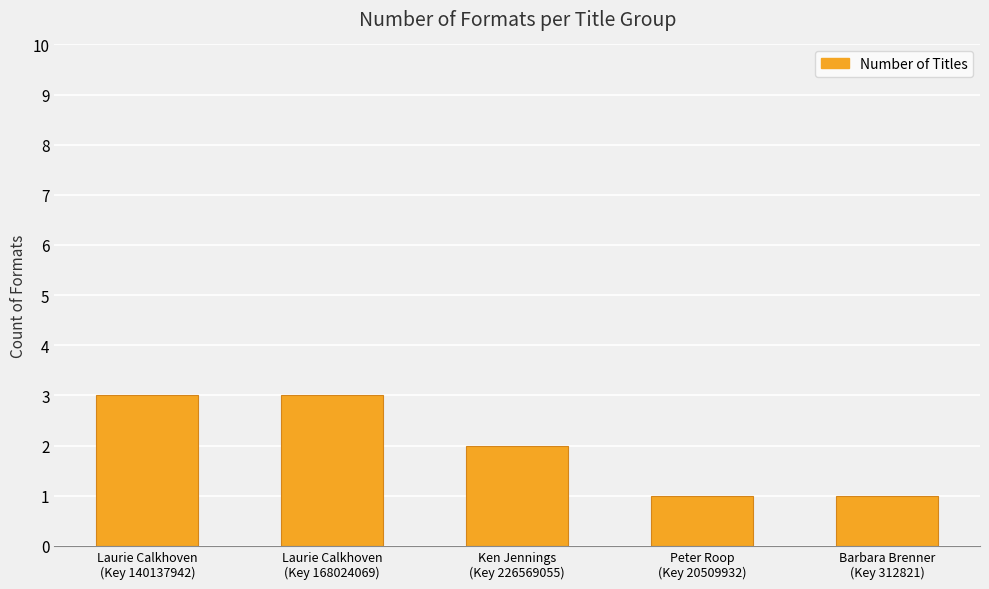

What is the sum of all values?

10